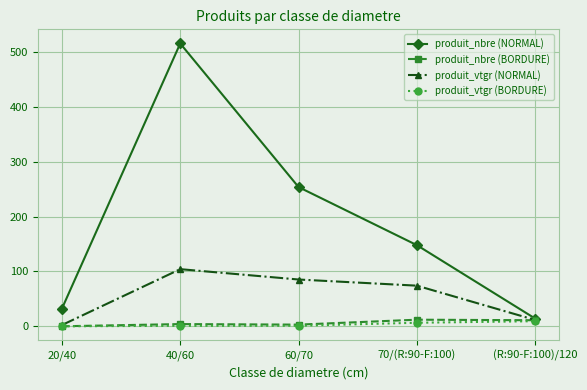

At which label is produit_nbre (NORMAL) closest to 265?

60/70